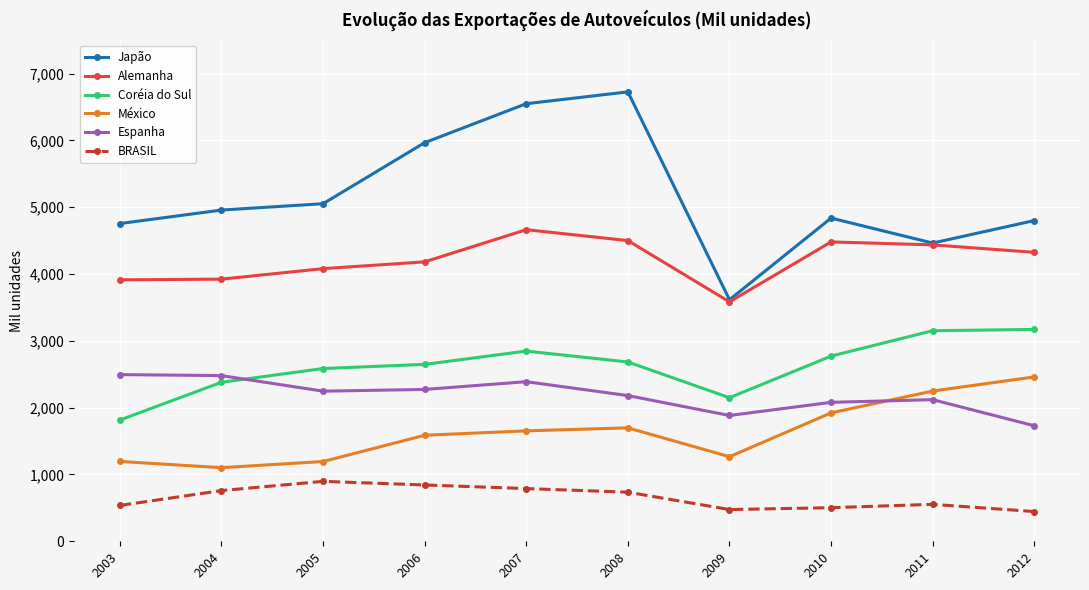

Count the number of categories in the chart.

10